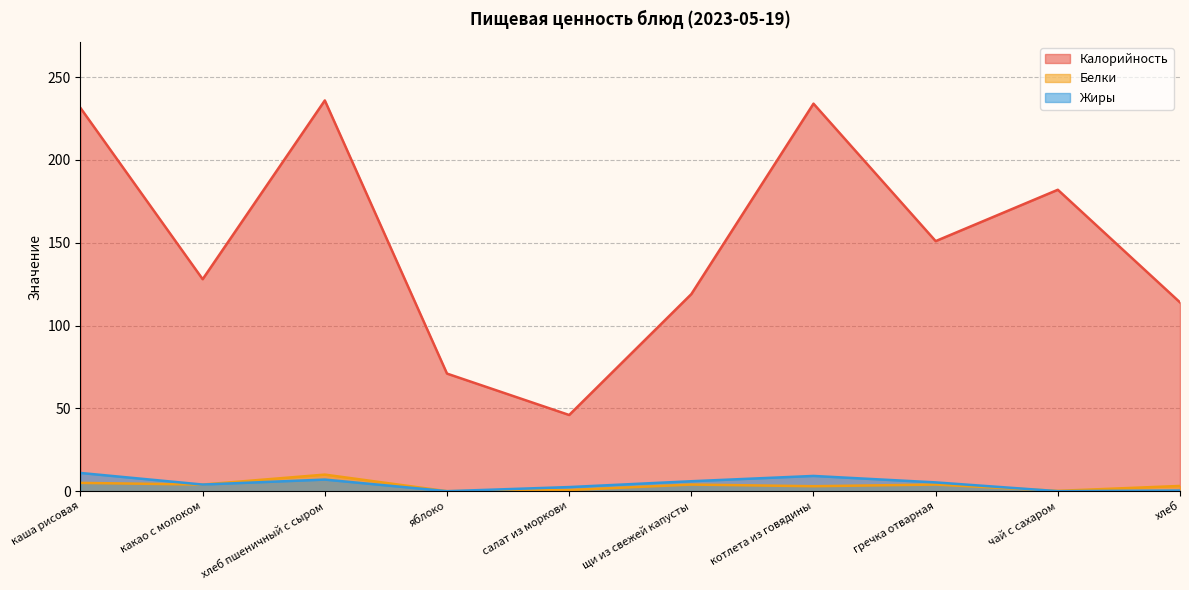

What is the difference between the Белки values at котлета из говядины and хлеб пшеничный с сыром?

7.0